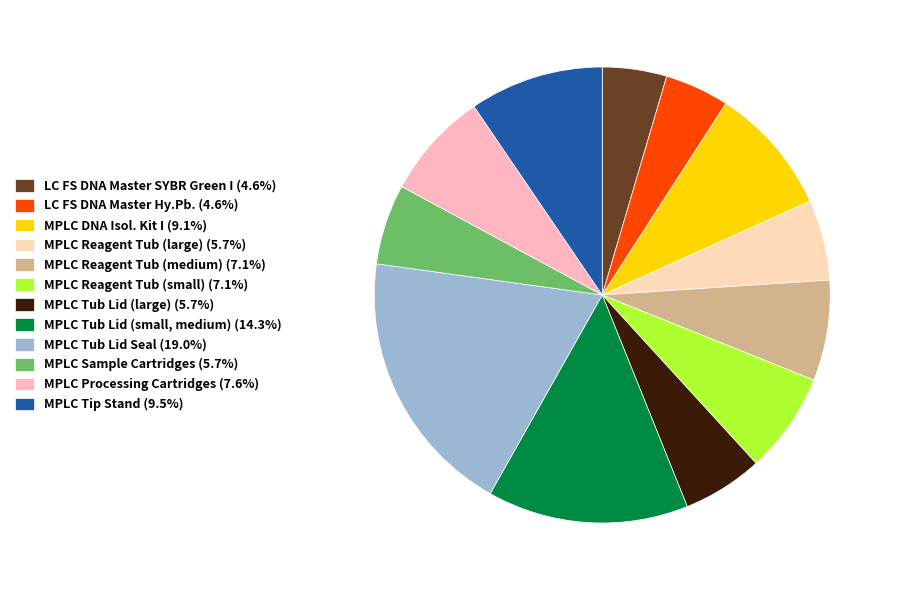

The MPLC Tub Lid (large) slice represents 6% of the pie. True or false?

True